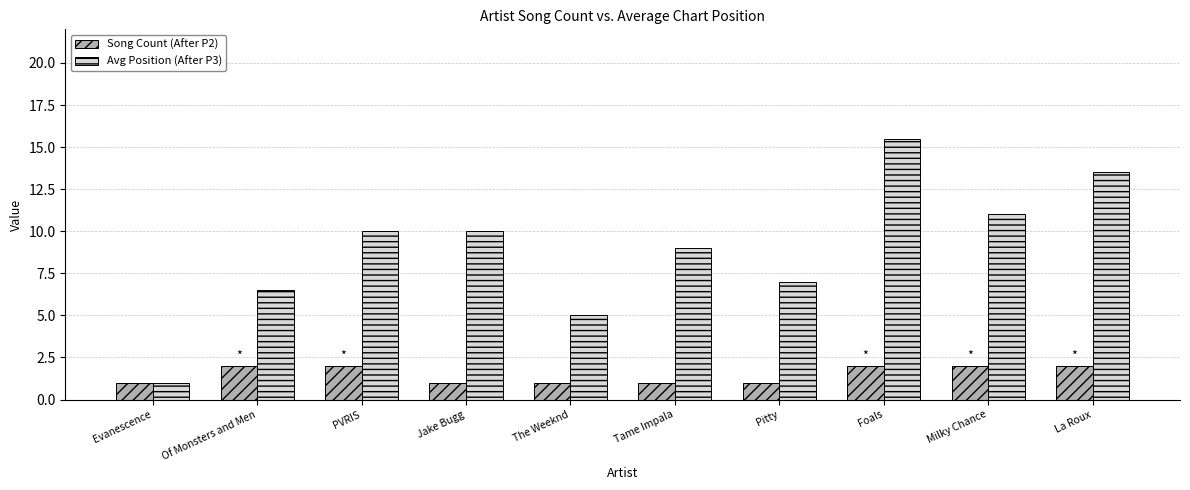

What is the sum of all Song Count (After P2) values?

15.0